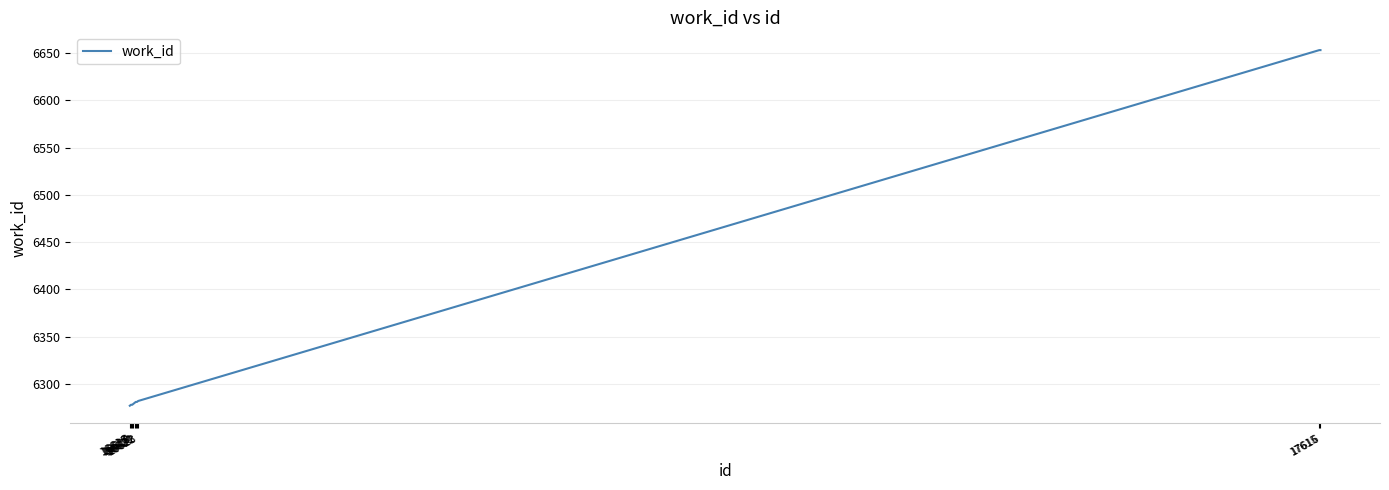

What is the difference between the maximum and minimum values?

376